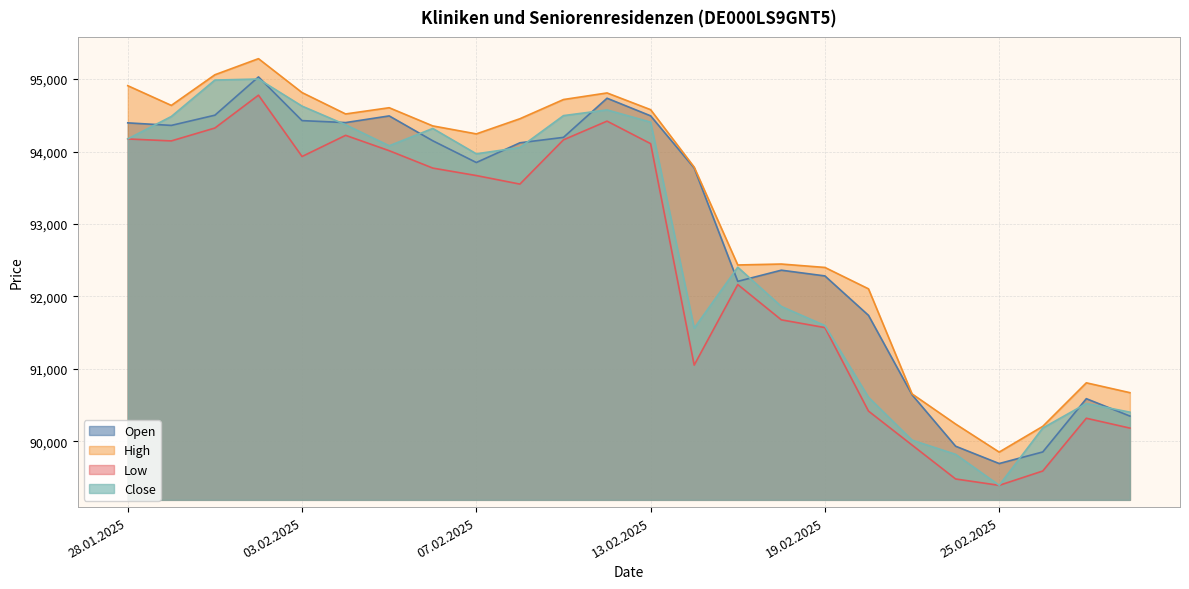

Reading left to right, what are all the values shown in this chart?

Open: 28.01.2025=94396	29.01.2025=94361	30.01.2025=94502	31.01.2025=95030	03.02.2025=94427	04.02.2025=94400	05.02.2025=94492	06.02.2025=94149	07.02.2025=93849	10.02.2025=94121	11.02.2025=94196	12.02.2025=94736	13.02.2025=94493	14.02.2025=93773	17.02.2025=92209	18.02.2025=92363	19.02.2025=92284	20.02.2025=91740	21.02.2025=90644	24.02.2025=89934	25.02.2025=89695	26.02.2025=89855	27.02.2025=90590	28.02.2025=90350
High: 28.01.2025=94909	29.01.2025=94637	30.01.2025=95060	31.01.2025=95282	03.02.2025=94814	04.02.2025=94519	05.02.2025=94605	06.02.2025=94354	07.02.2025=94244	10.02.2025=94453	11.02.2025=94718	12.02.2025=94809	13.02.2025=94578	14.02.2025=93785	17.02.2025=92435	18.02.2025=92448	19.02.2025=92401	20.02.2025=92106	21.02.2025=90656	24.02.2025=90240	25.02.2025=89853	26.02.2025=90208	27.02.2025=90809	28.02.2025=90673
Low: 28.01.2025=94174	29.01.2025=94147	30.01.2025=94325	31.01.2025=94778	03.02.2025=93932	04.02.2025=94224	05.02.2025=94012	06.02.2025=93772	07.02.2025=93669	10.02.2025=93551	11.02.2025=94162	12.02.2025=94420	13.02.2025=94109	14.02.2025=91053	17.02.2025=92165	18.02.2025=91678	19.02.2025=91571	20.02.2025=90419	21.02.2025=89950	24.02.2025=89482	25.02.2025=89394	26.02.2025=89592	27.02.2025=90320	28.02.2025=90184
Close: 28.01.2025=94175	29.01.2025=94484	30.01.2025=94987	31.01.2025=95001	03.02.2025=94627	04.02.2025=94370	05.02.2025=94080	06.02.2025=94319	07.02.2025=93969	10.02.2025=94056	11.02.2025=94496	12.02.2025=94575	13.02.2025=94406	14.02.2025=91563	17.02.2025=92404	18.02.2025=91863	19.02.2025=91599	20.02.2025=90610	21.02.2025=90018	24.02.2025=89822	25.02.2025=89395	26.02.2025=90185	27.02.2025=90523	28.02.2025=90404